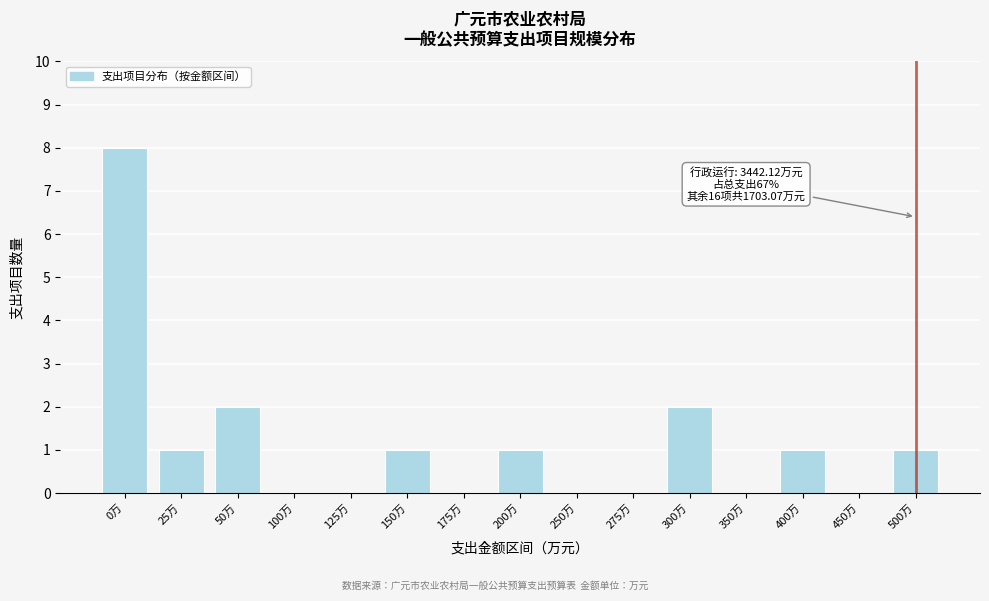

Reading left to right, extract all data points from this chart.

0万=8	25万=1	50万=2	100万=0	125万=0	150万=1	175万=0	200万=1	250万=0	275万=0	300万=2	350万=0	400万=1	450万=0	500万=1